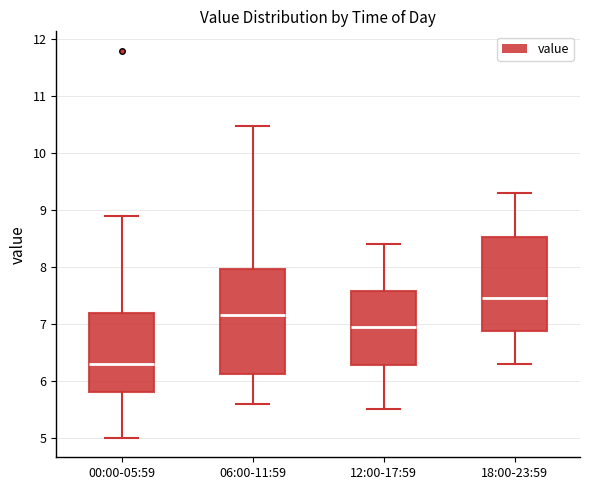

Which box is the tallest, from its lower edge to its upper edge?

06:00-11:59